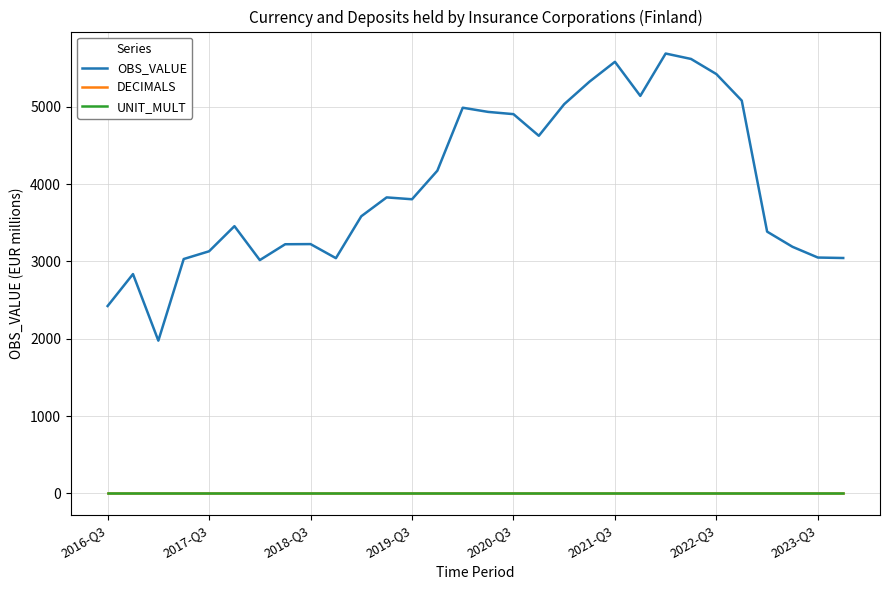

True or false: OBS_VALUE and UNIT_MULT cross at least once.

False